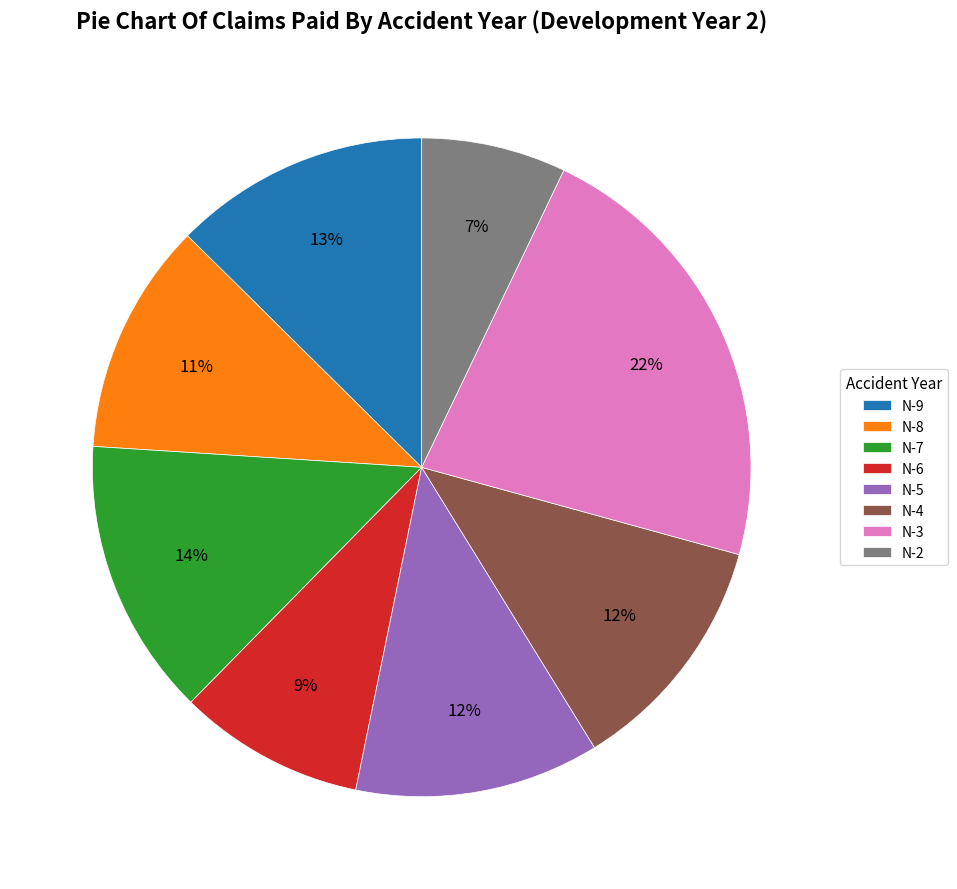

To the nearest percent, what is the average slice percentage?

12%